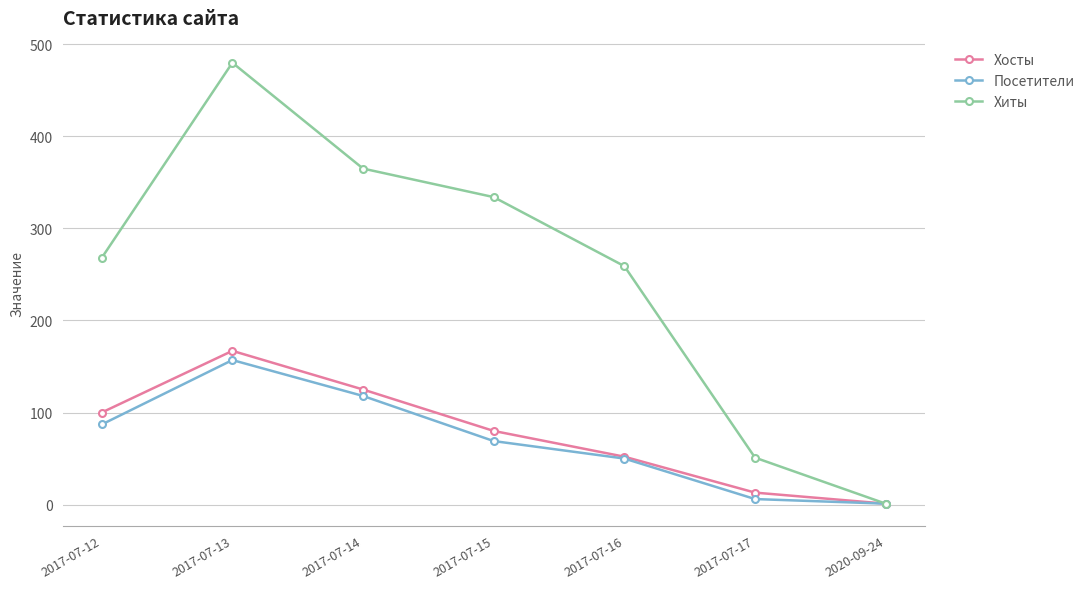

What is the label of the 4th point from the left?

2017-07-15